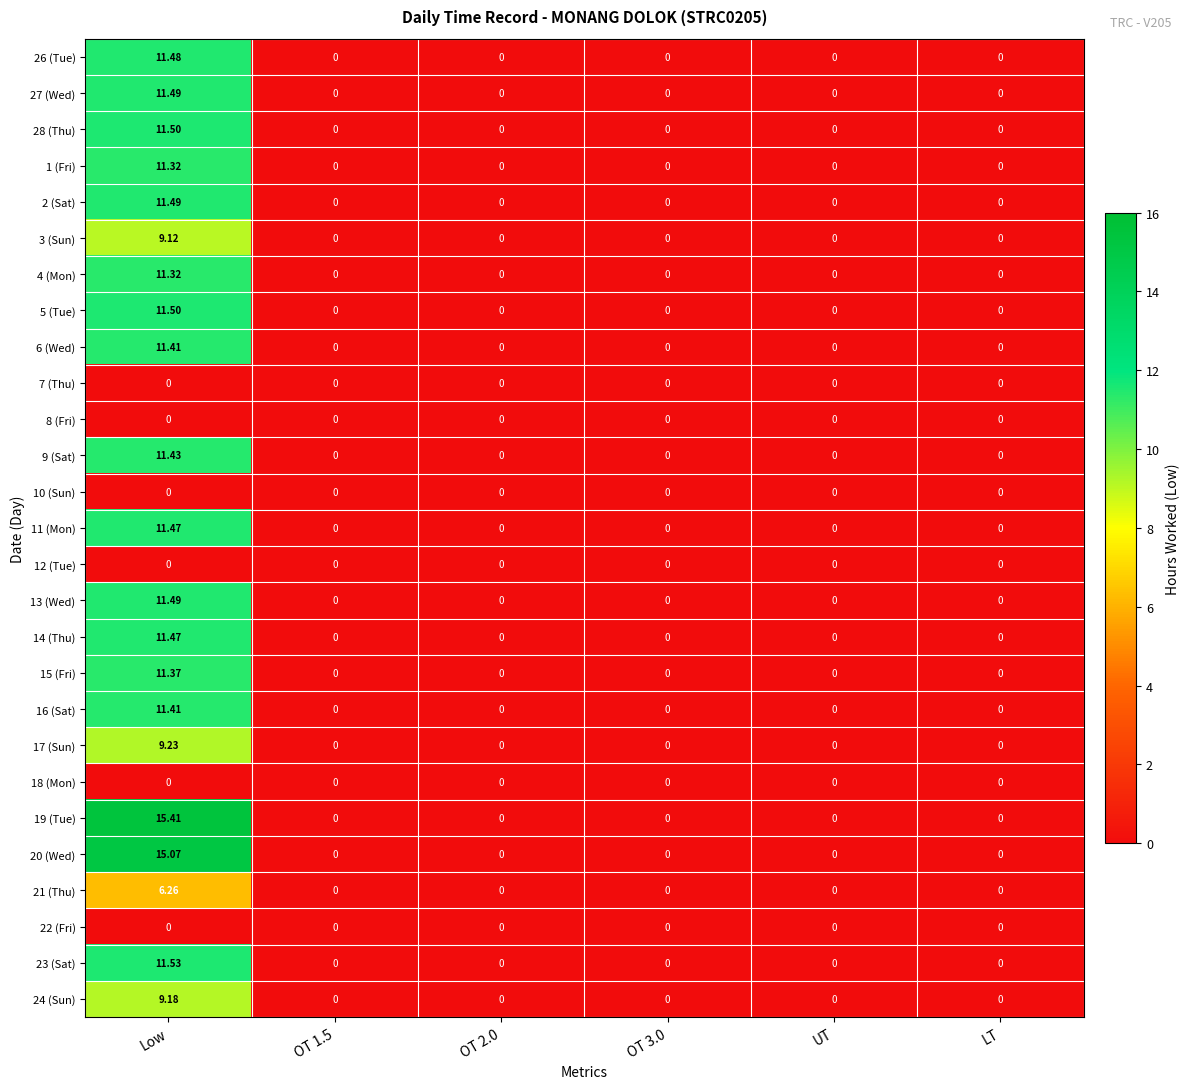

Which label corresponds to the largest value in the chart?

Low